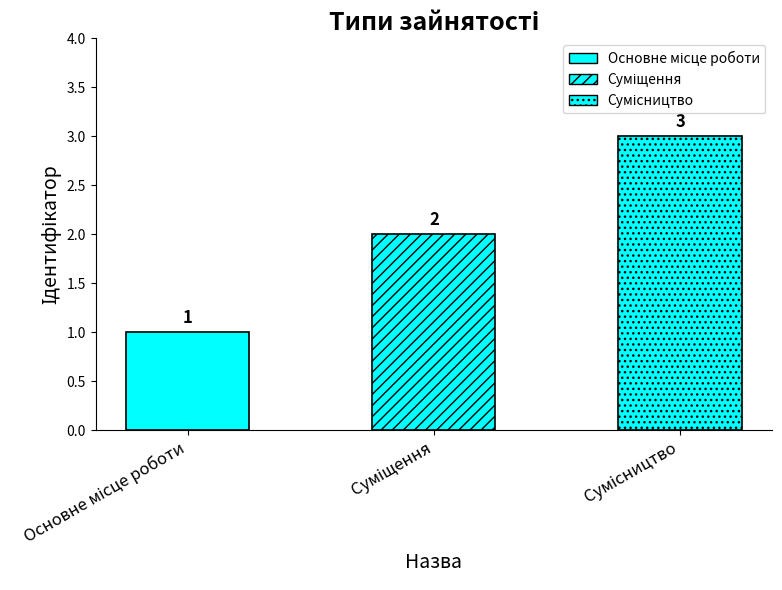

Which category has the lowest value across all series?

Основне місце роботи